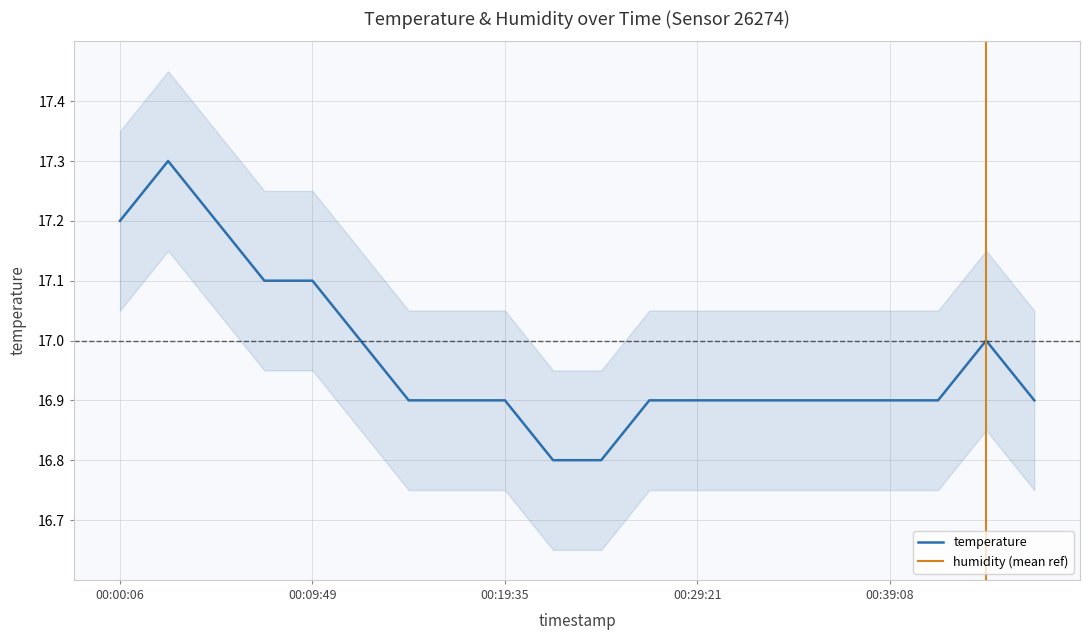

Count the number of data series in this chart.

1